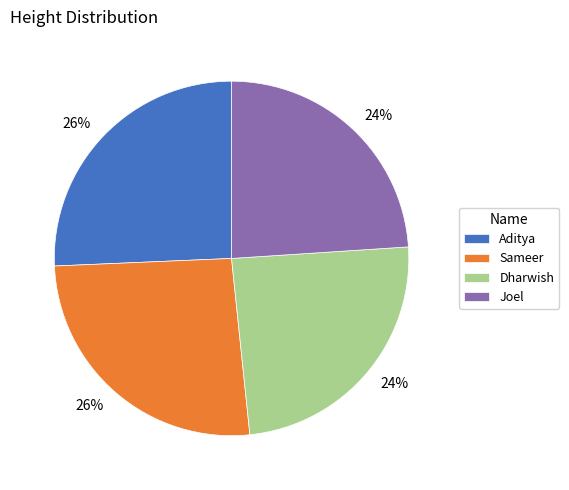

How many segments does this pie chart have?

4